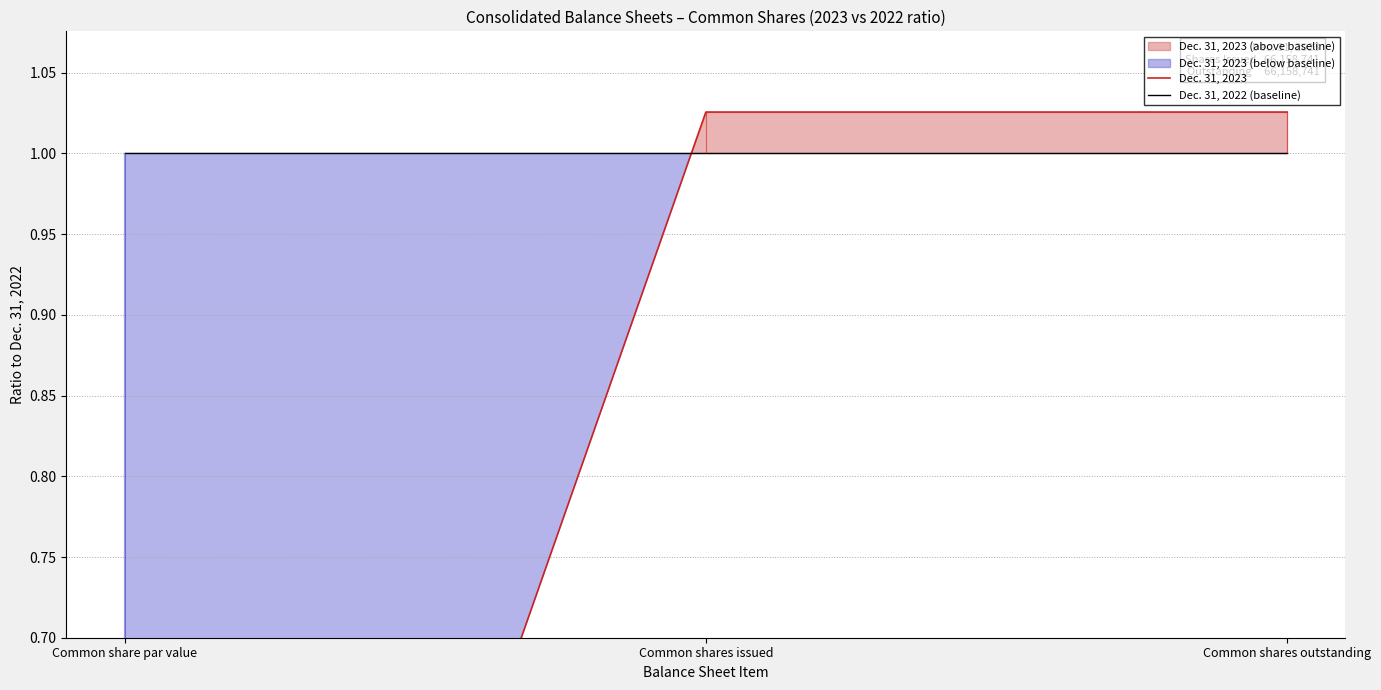

What is the highest value of the Dec. 31, 2022 (baseline) series?

1.0